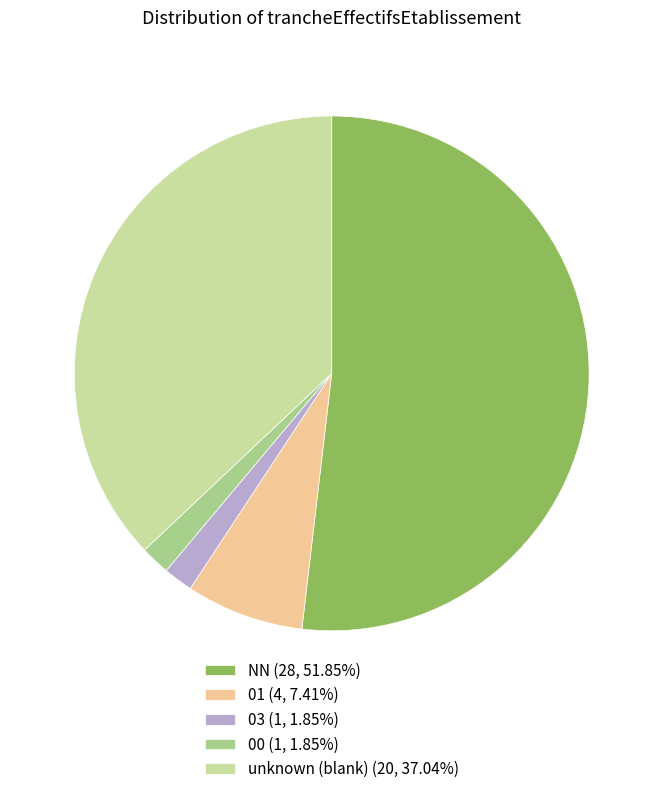

Is the sum of NN (28, 51.85%) and 00 (1, 1.85%) greater than half?

Yes